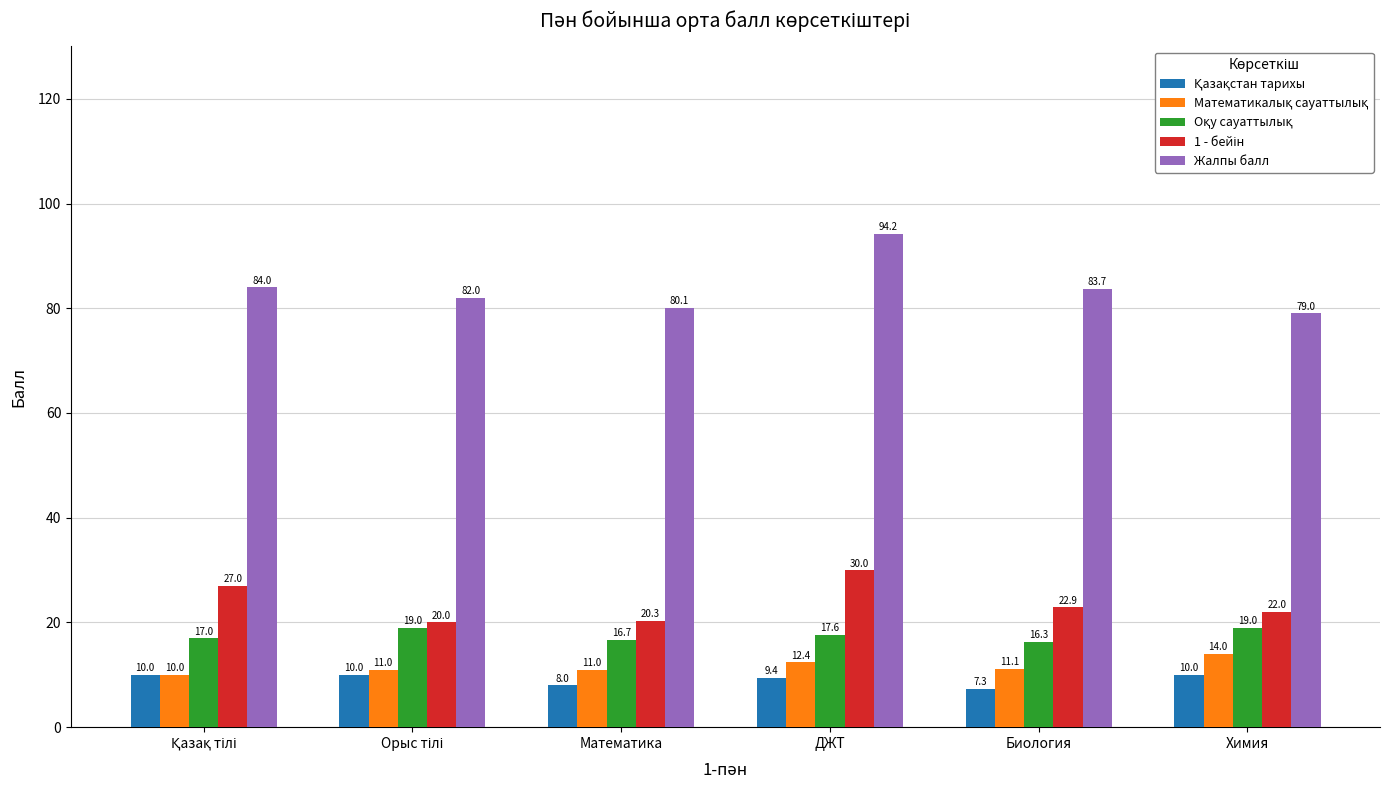

What is the greatest value displayed?

94.2